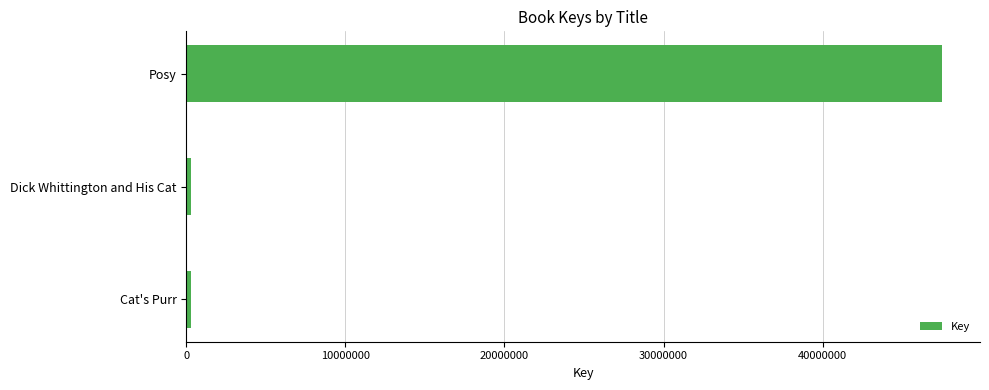

What is the label of the 1st bar from the top?

Posy